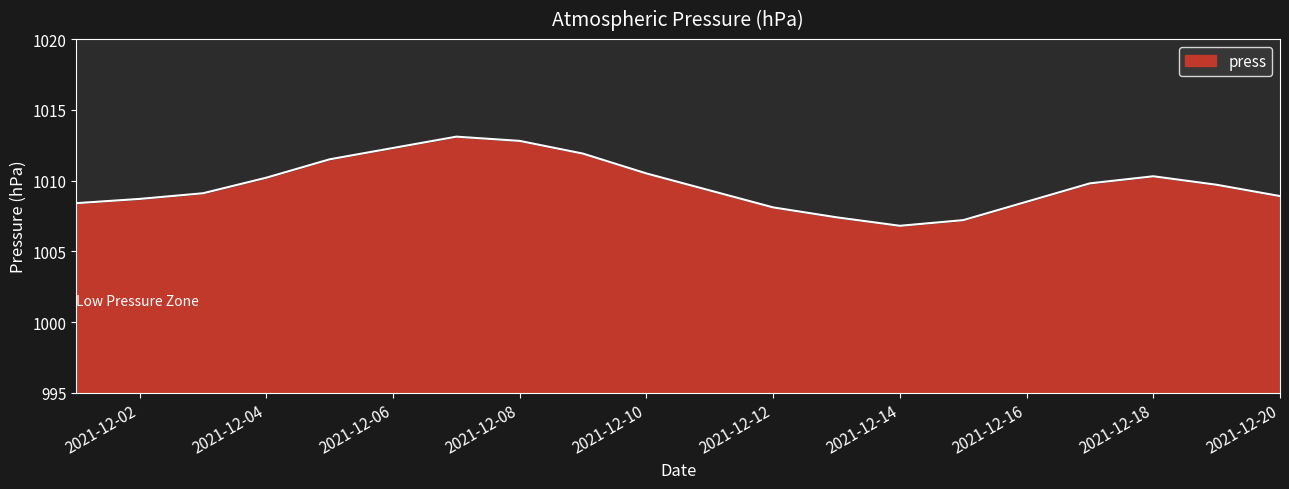

Where is the first local maximum?

2021-12-07